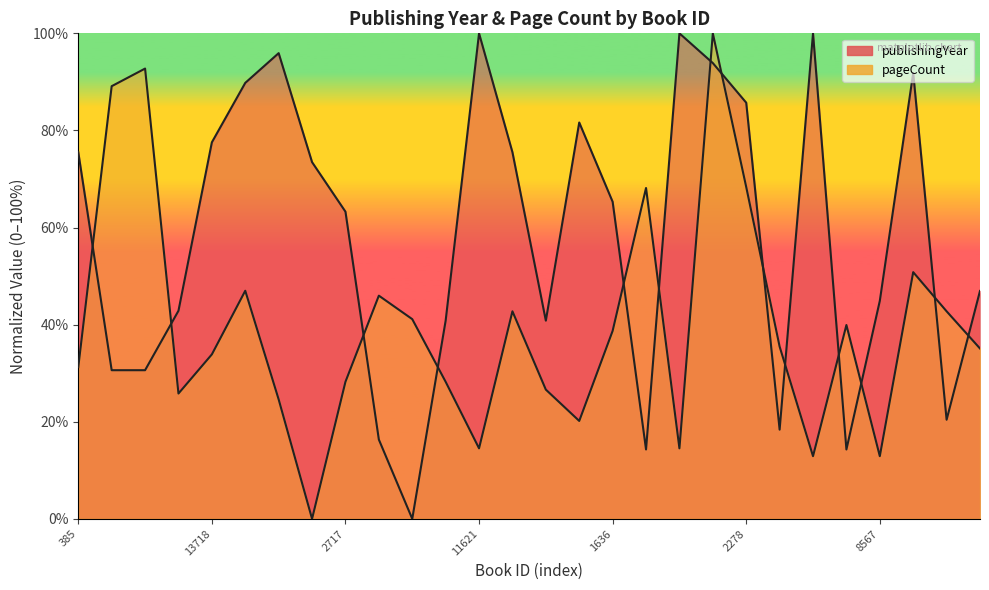

Is it true that pageCount equals 12.9 at 11620?

True